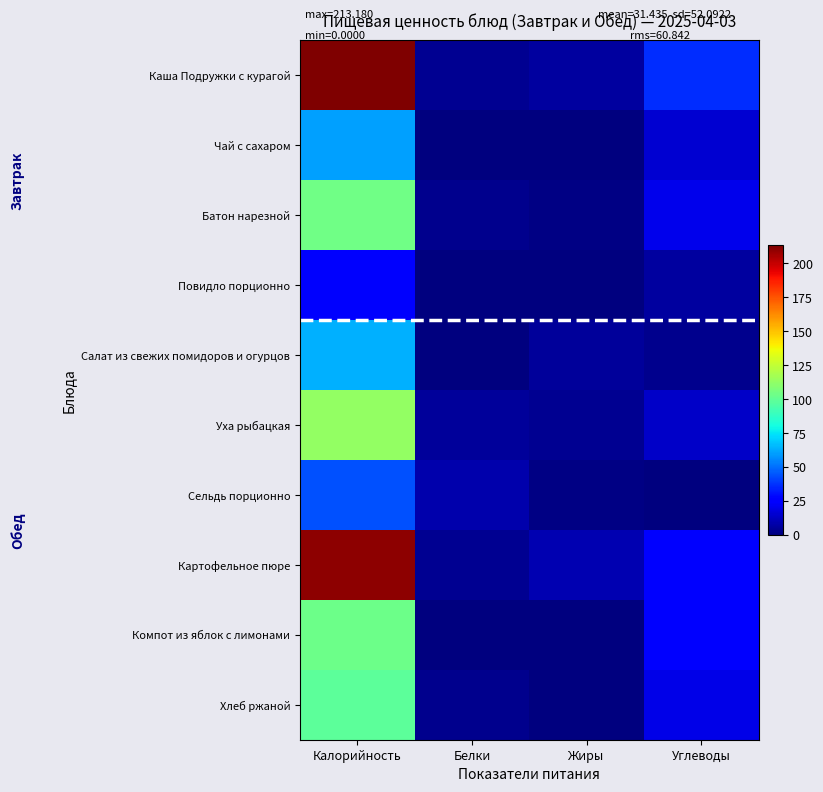

What is the spread (max minus min) of values at Калорийность?

189.2